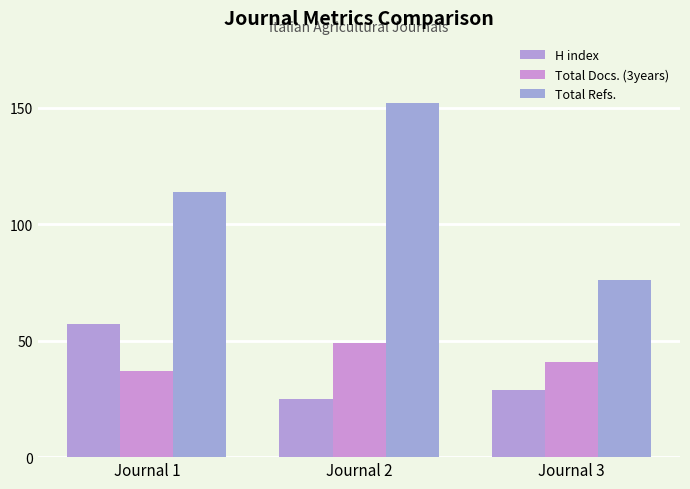

What is the difference between the highest and lowest values at Journal 3?

47